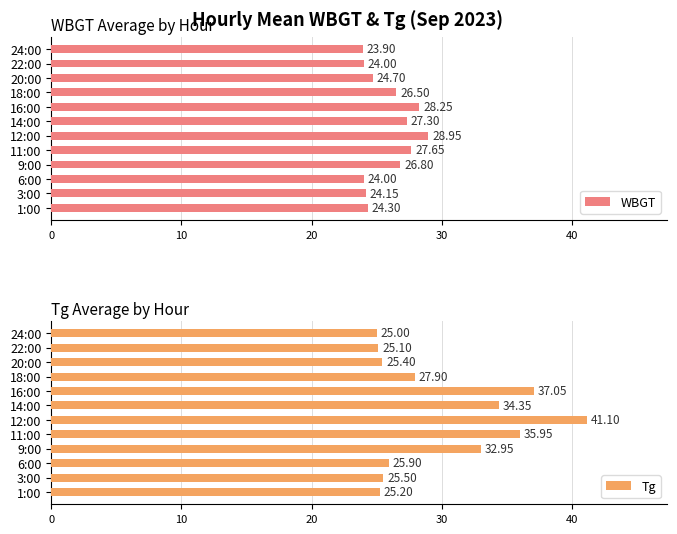

What is the average value of the WBGT series?

25.9